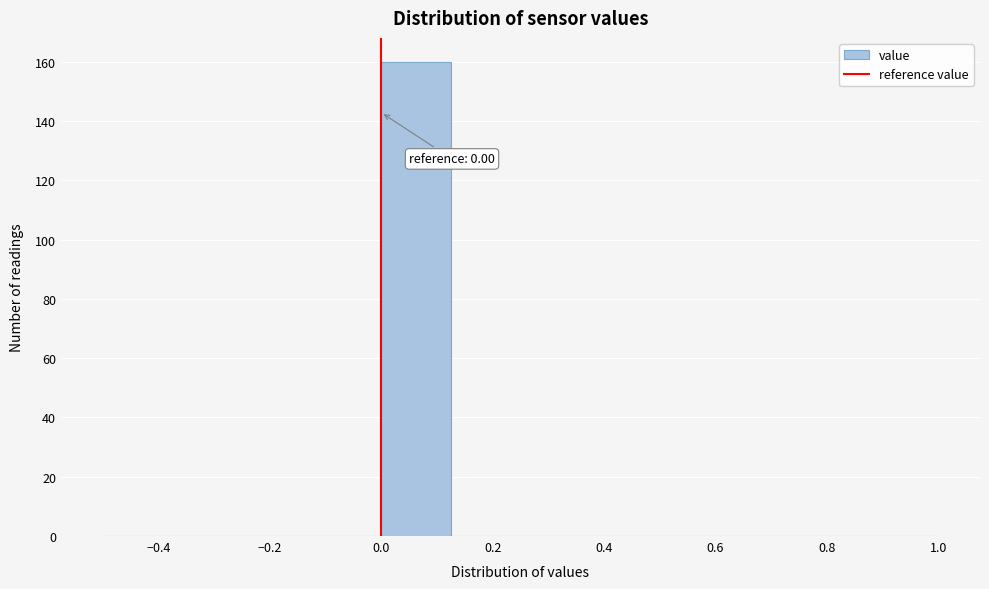

Which range on the x-axis has the tallest bar?

0.000 to 0.125